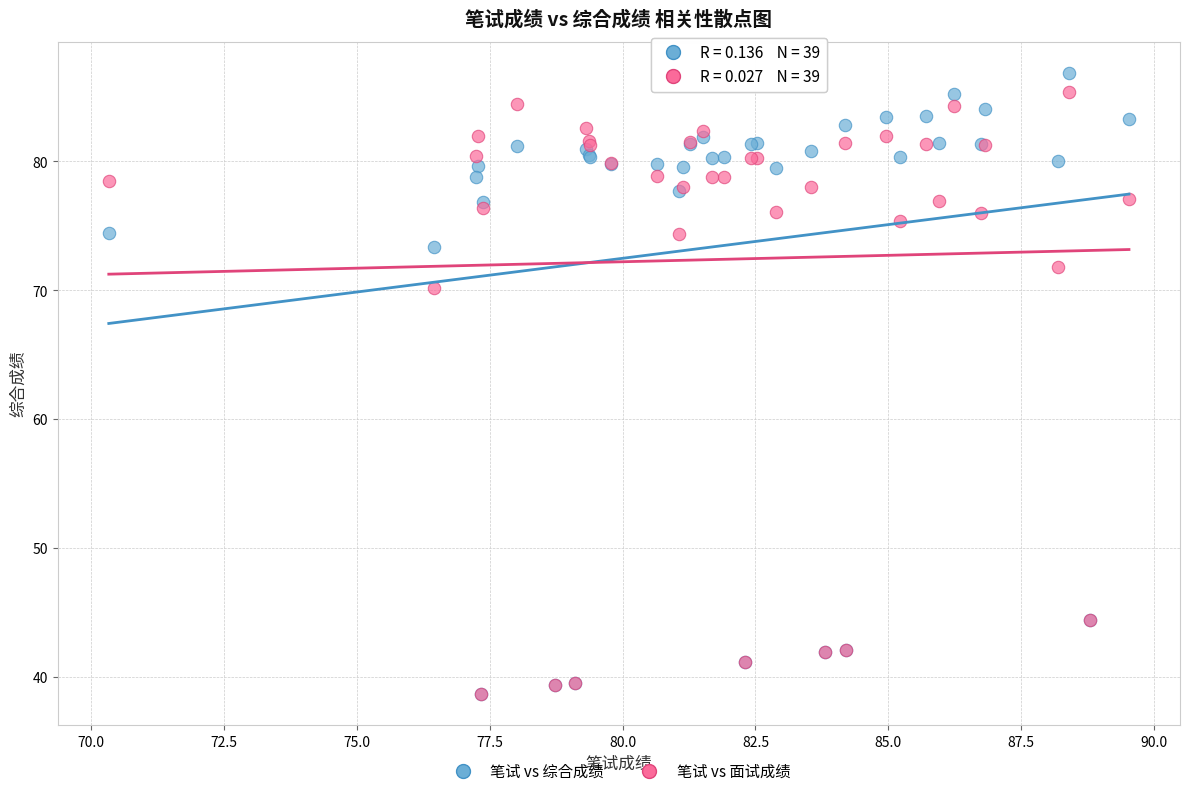

In the 笔试 vs 综合成绩 series, what Y value is closest to 62?

73.3